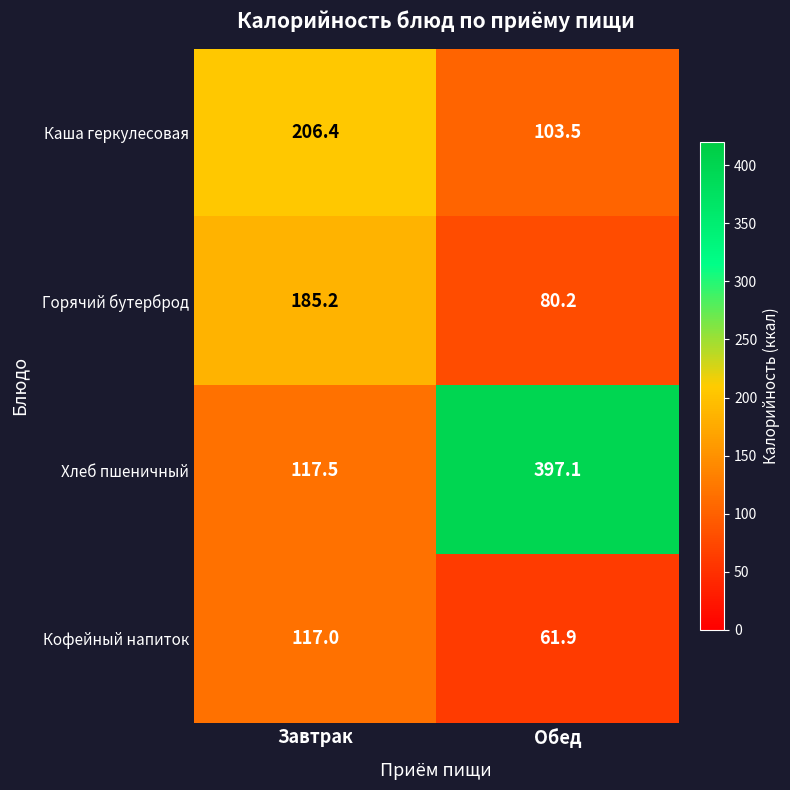

List the series in order of their peak value, highest first.

Хлеб пшеничный, Каша геркулесовая, Горячий бутерброд, Кофейный напиток